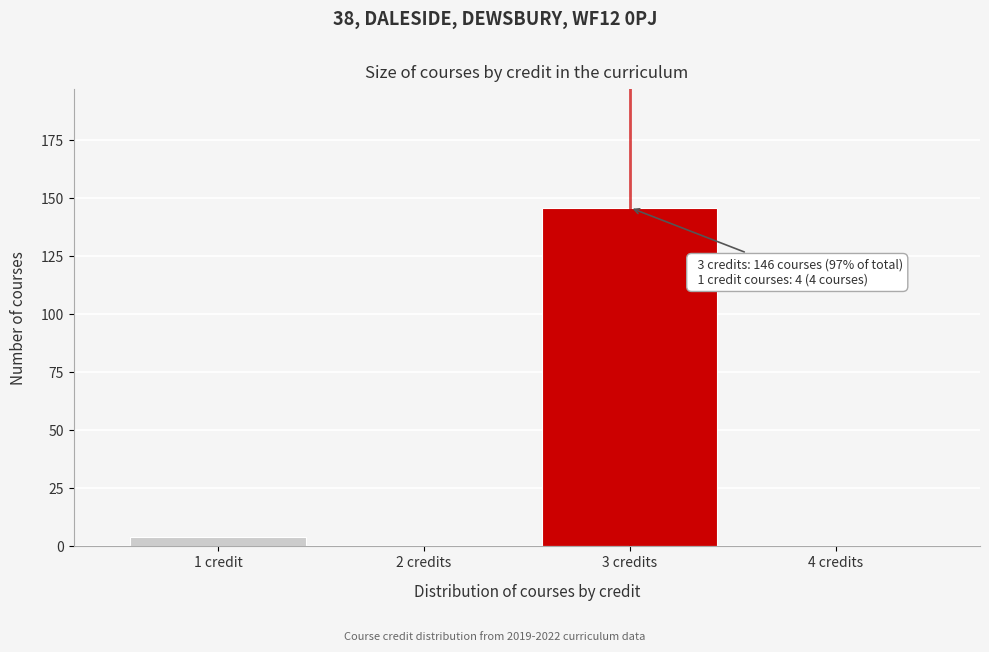

Reading left to right, list all the values displayed in this chart.

1 credit=4	2 credits=0	3 credits=146	4 credits=0